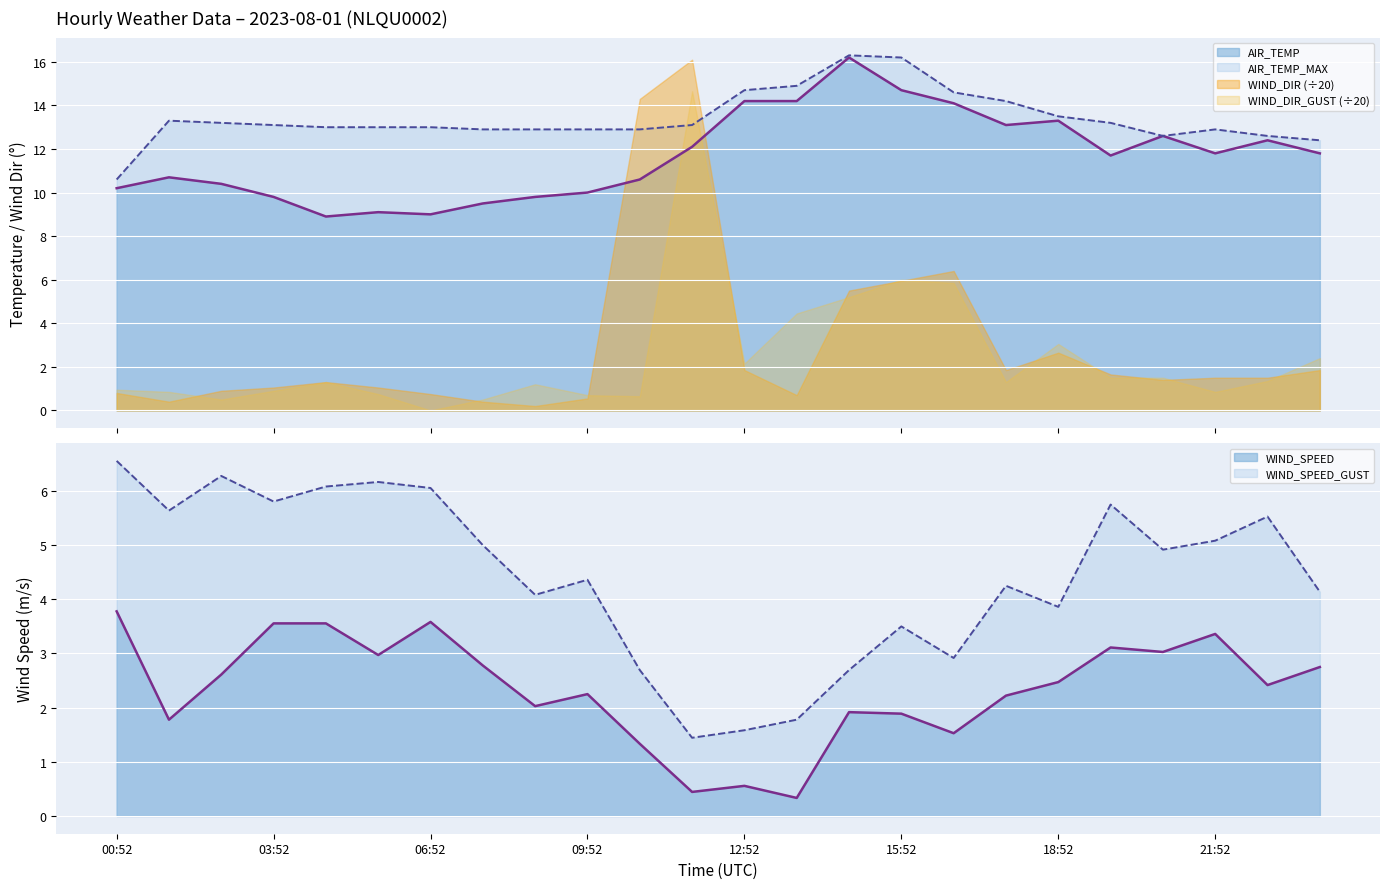

Which category has the highest value across all series?

14:52